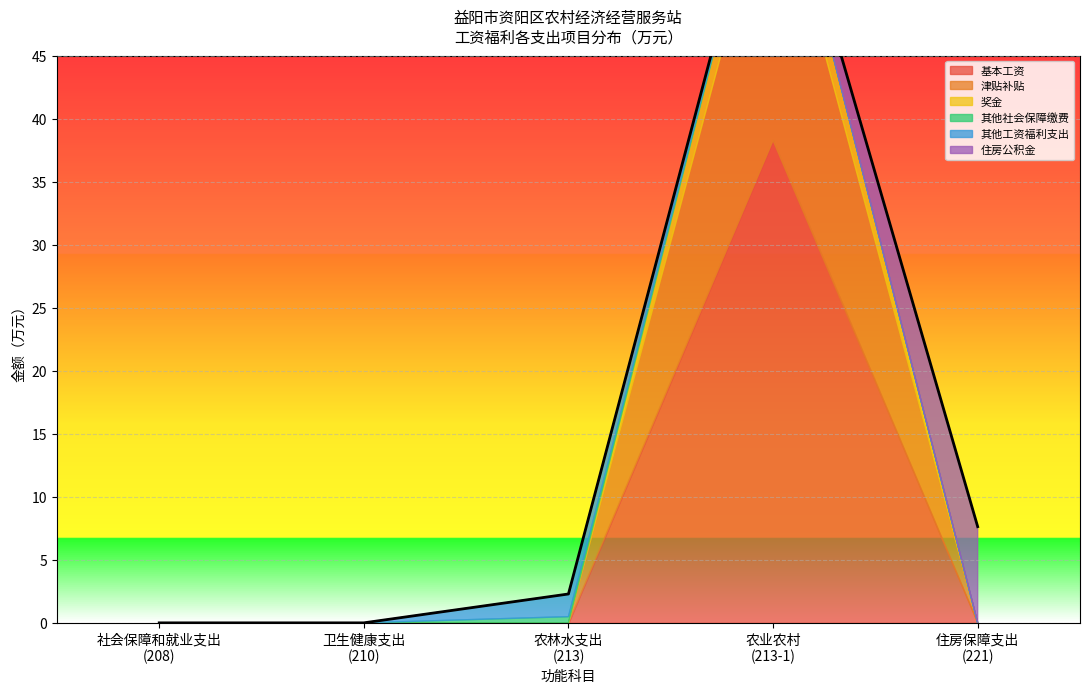

True or false: 住房公积金 and 其他工资福利支出 intersect in this chart.

False